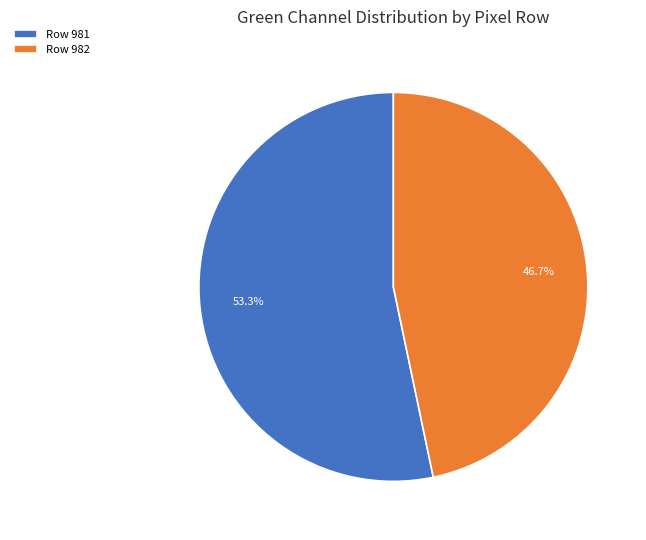

What percentage is NOT represented by Row 981?

46.7%